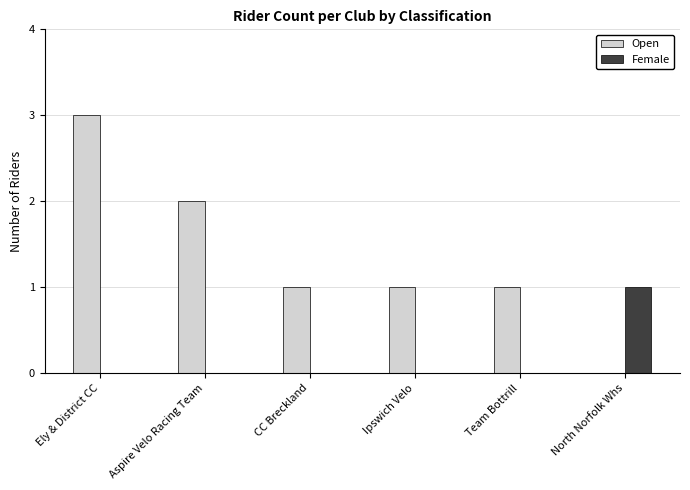

What is the average value of the Open series?

1